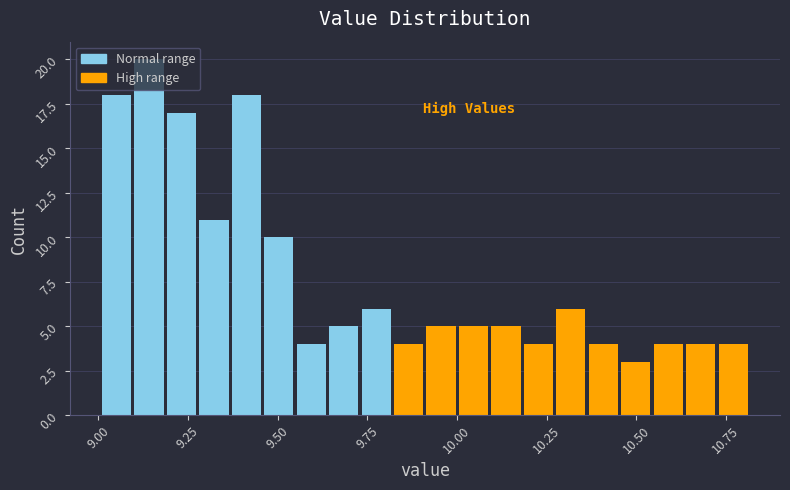

Around what value on the x-axis is the tallest bar? Give the approximate position of its centre, as read against the axis.

9.15